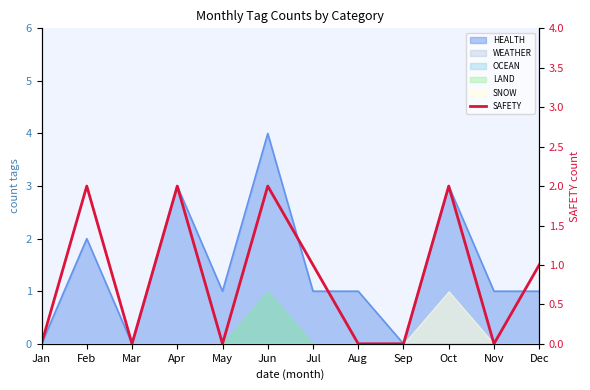

How many values exceed 1?

4